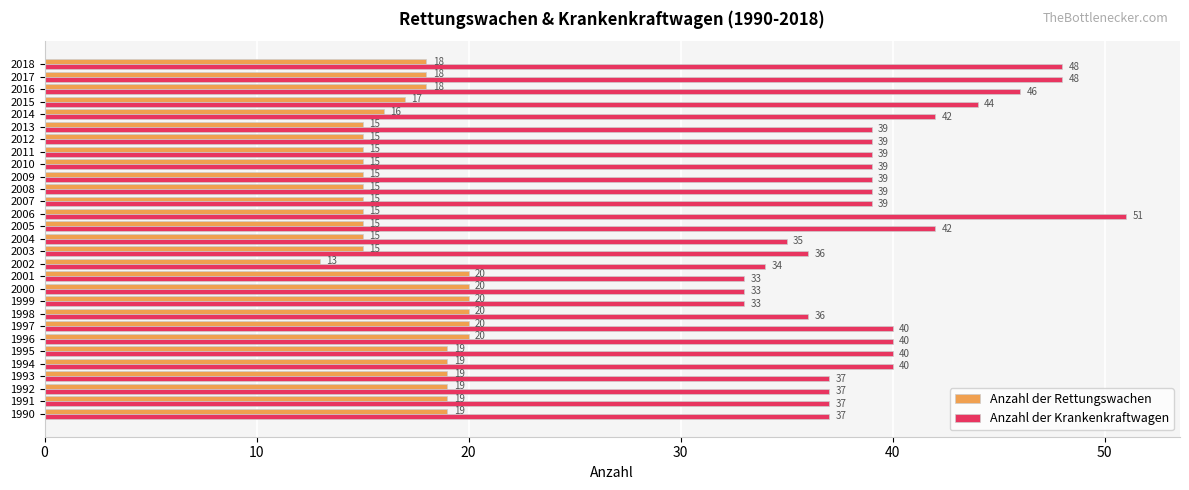

The Anzahl der Rettungswachen series shows 5 at 1991. True or false?

False